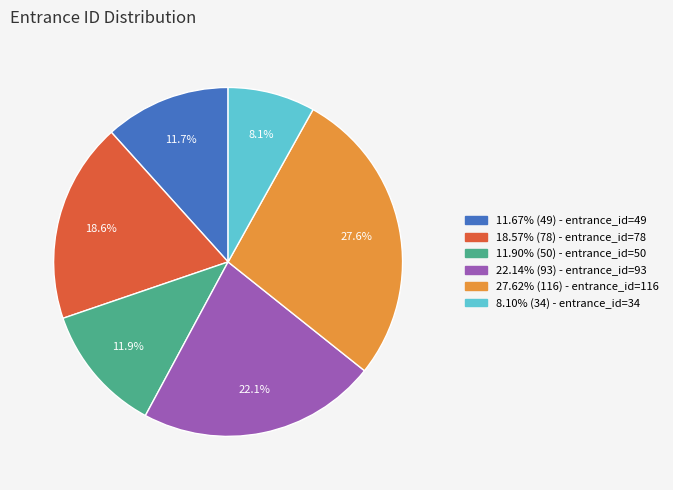

Is there any slice that represents more than half of the pie?

No